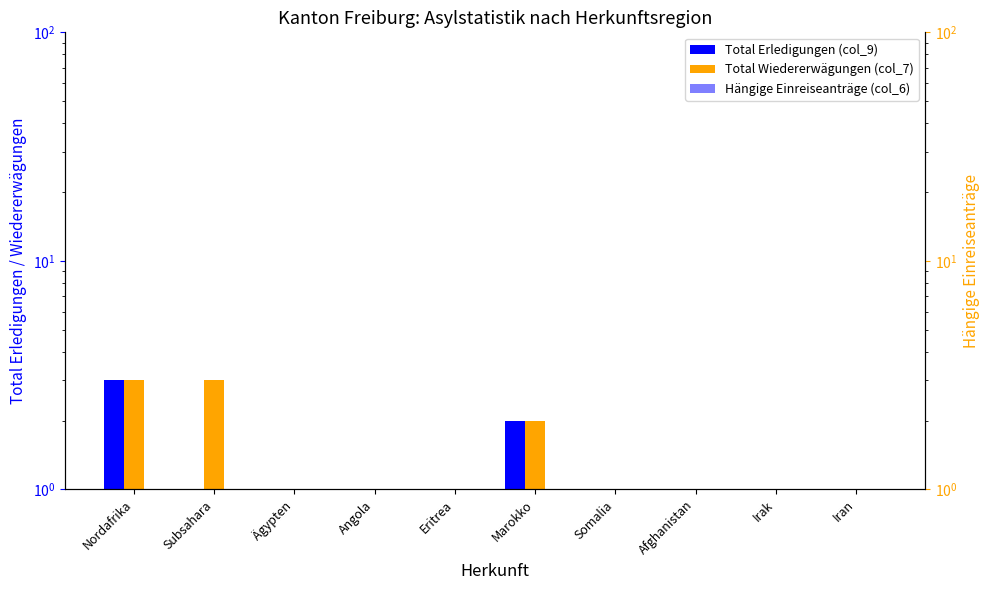

Which series has the largest total across all categories?

Total Wiedererwägungen (col_7)